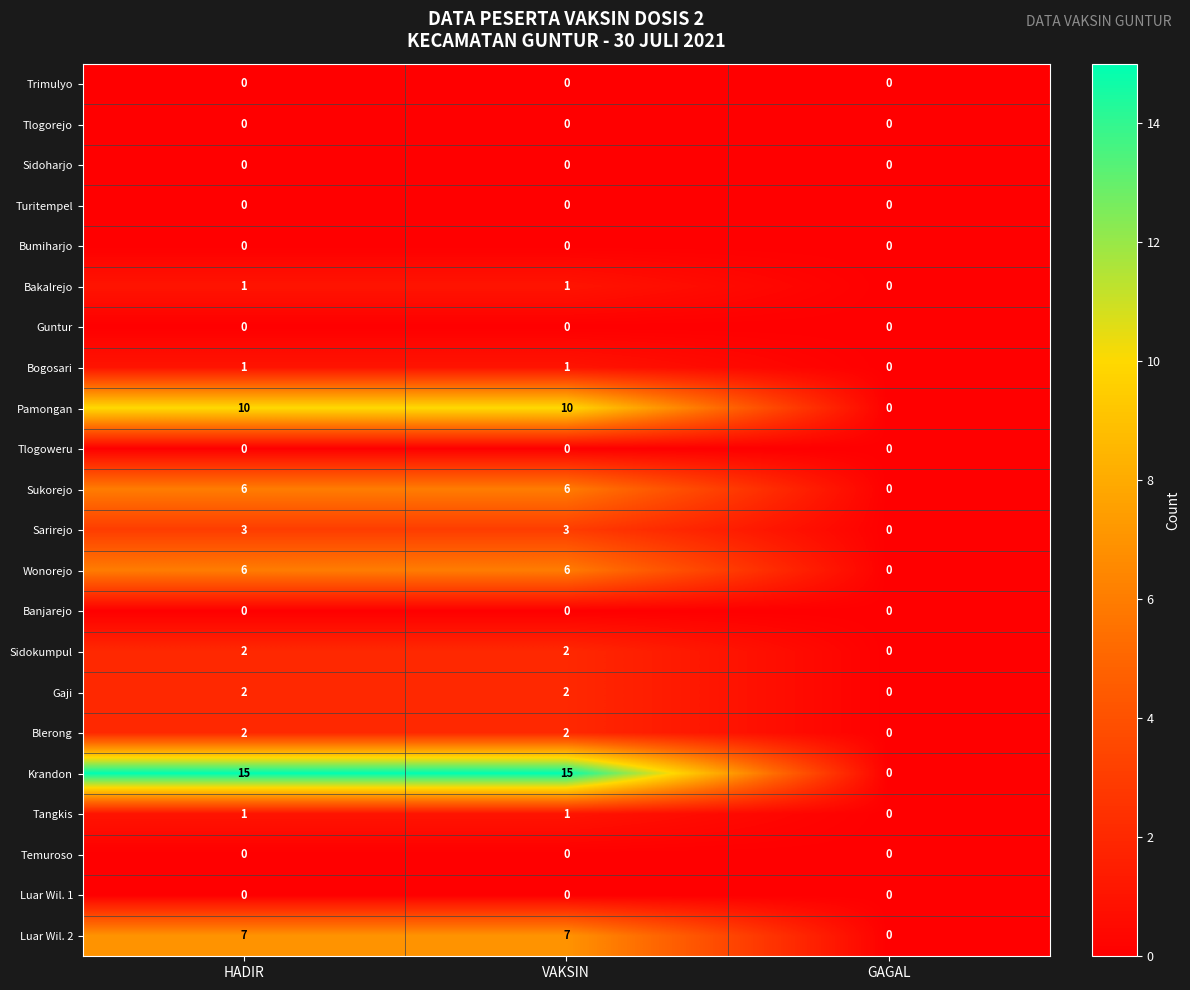

Which series has the largest total across all categories?

Krandon